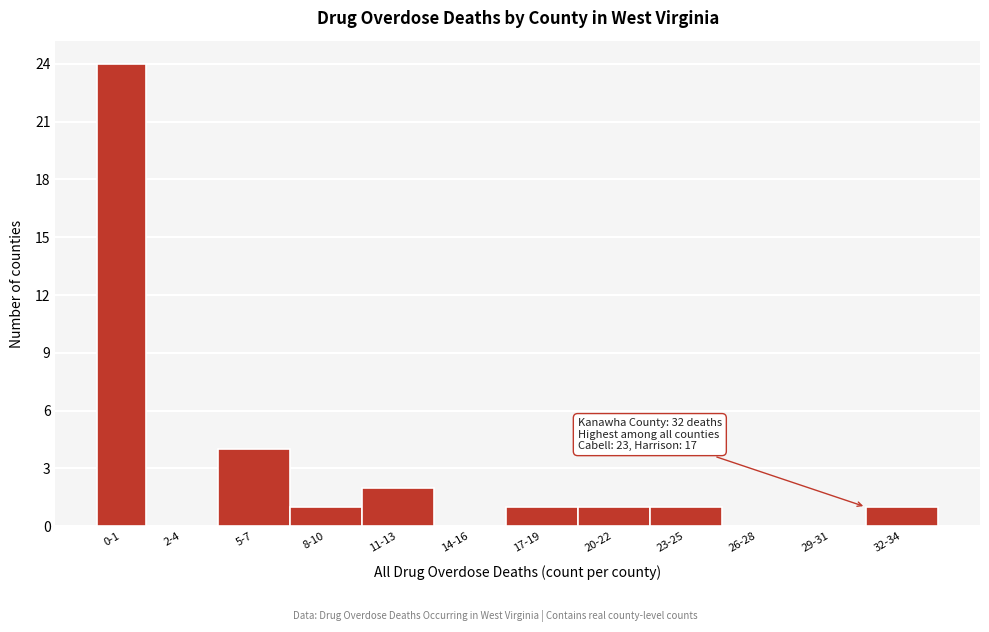

Reading left to right, transcribe all the data shown in this chart.

0-1=24	2-4=0	5-7=4	8-10=1	11-13=2	14-16=0	17-19=1	20-22=1	23-25=1	26-28=0	29-31=0	32-34=1